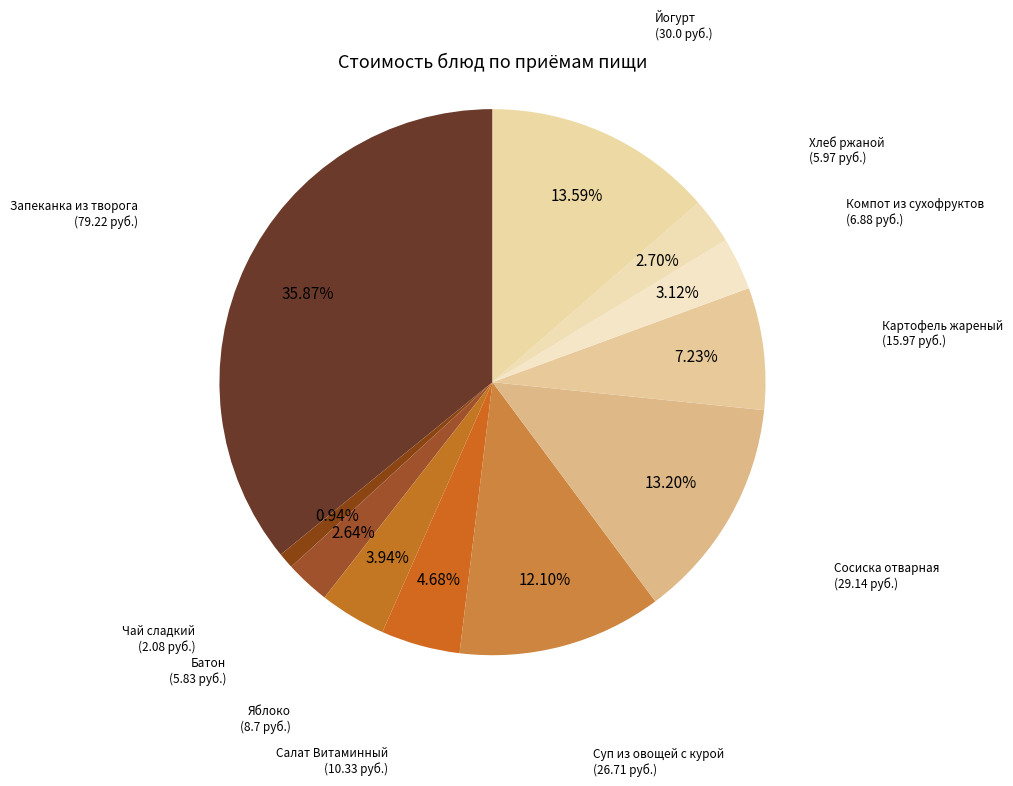

What percentage is the Запеканка из творога slice, to the nearest percent?

36%